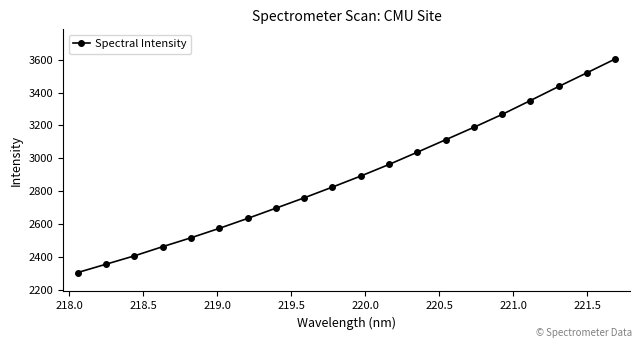

How many values exceed 2891?

10